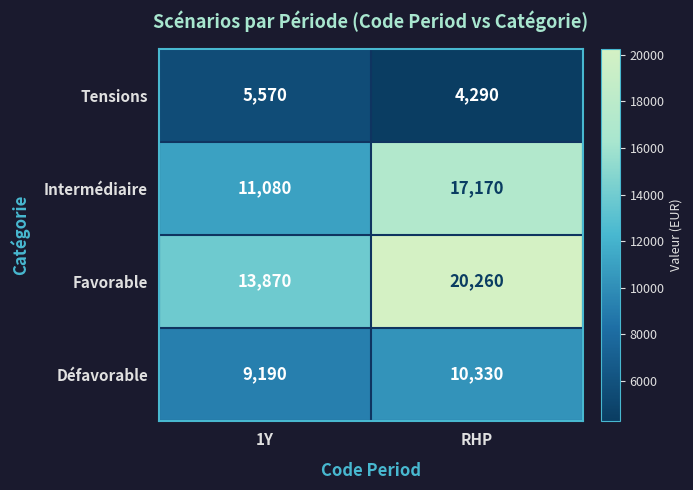

At which category is the sum across all series the highest?

RHP